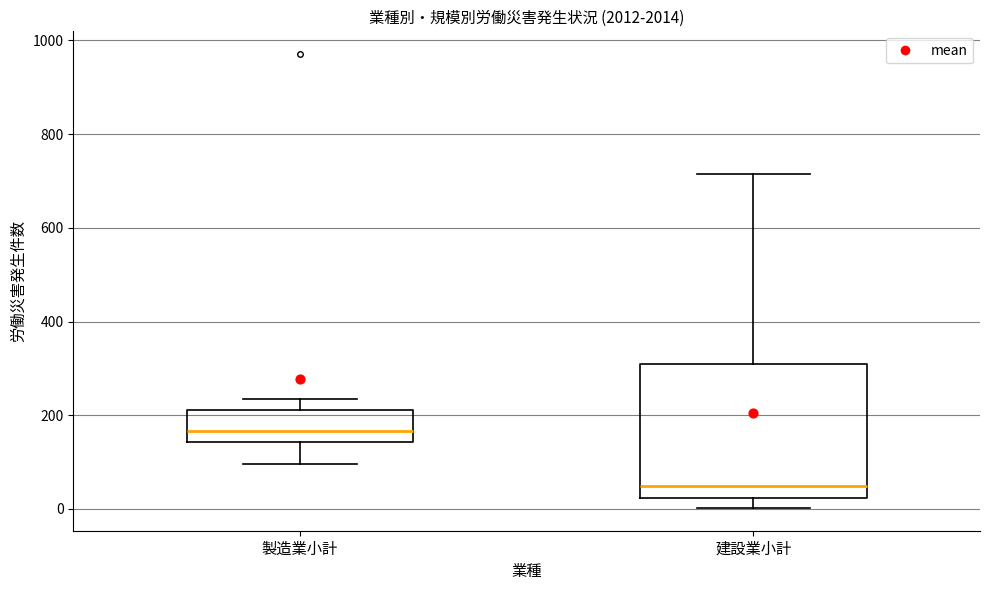

Reading left to right, transcribe this box plot: for each box, give where its median line is, the range the box spans, and where its two whiskers end, as read against the y-axis. The values are not printed on the chart, so give them approximately, as read against the axis.

製造業小計: median 160, box 140 to 220, whiskers 100 to 240
建設業小計: median 40, box 20 to 300, whiskers 0 to 720